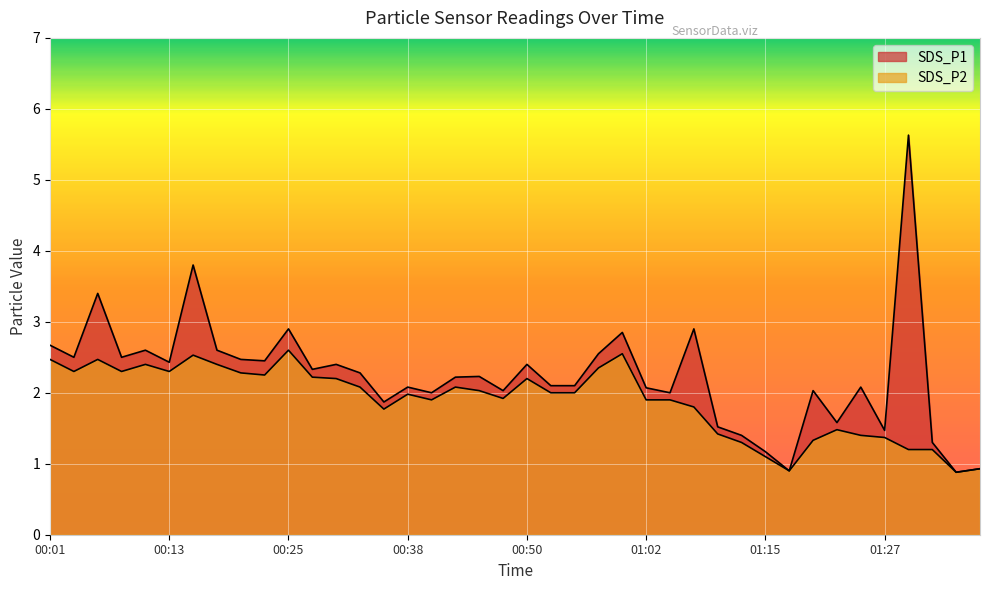

What is the sum of all SDS_P2 values?

75.7